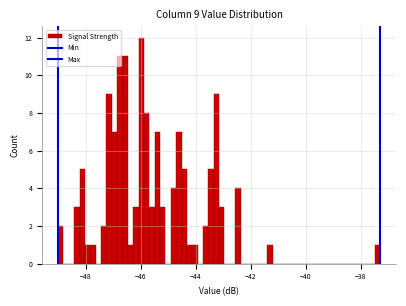

Read against the x-axis, roughly where is the centre of the tallest bar?

-46.0